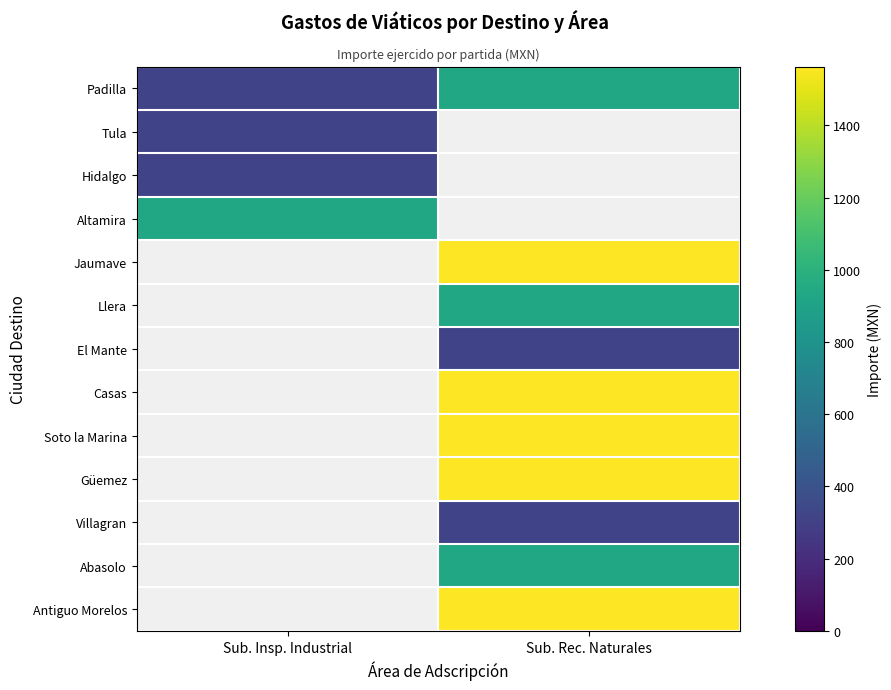

The value of Padilla at Sub. Rec. Naturales is 456.2. True or false?

False